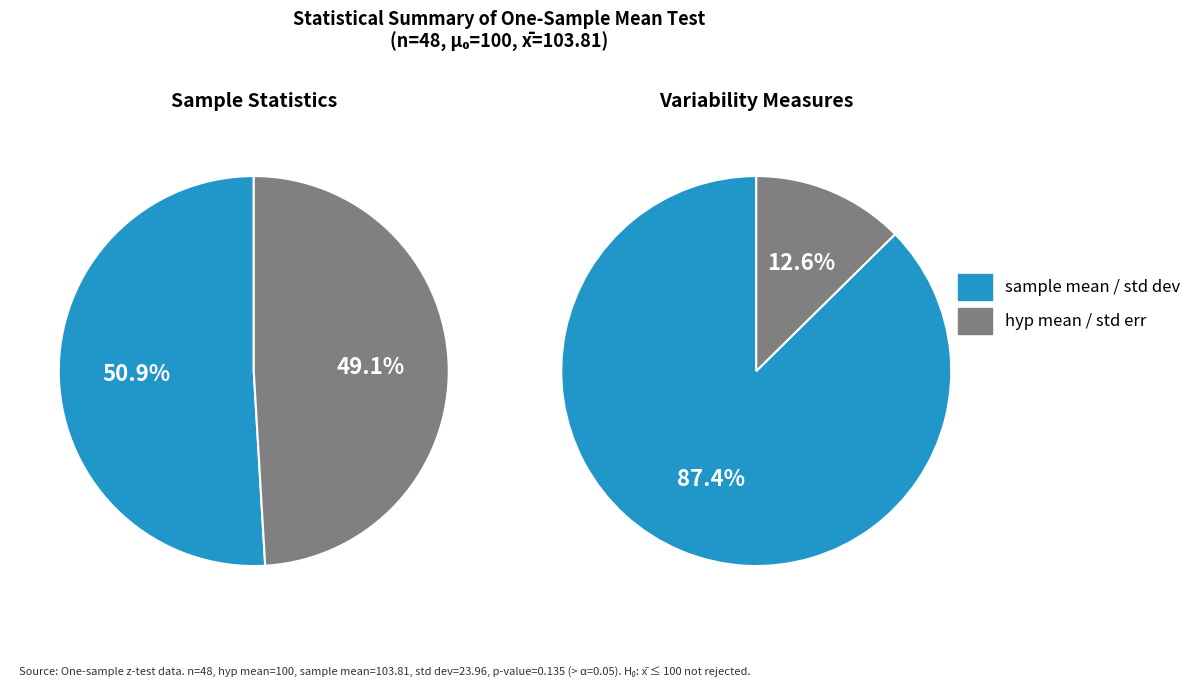

Is it true that lower is 13% of the pie?

False